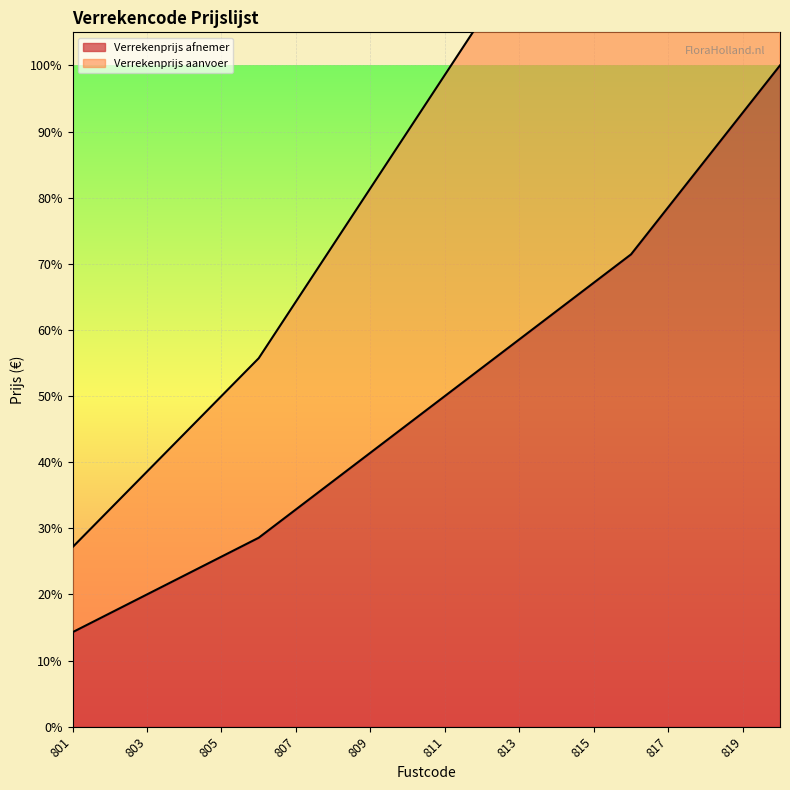

At which category is the sum across all series the highest?

820